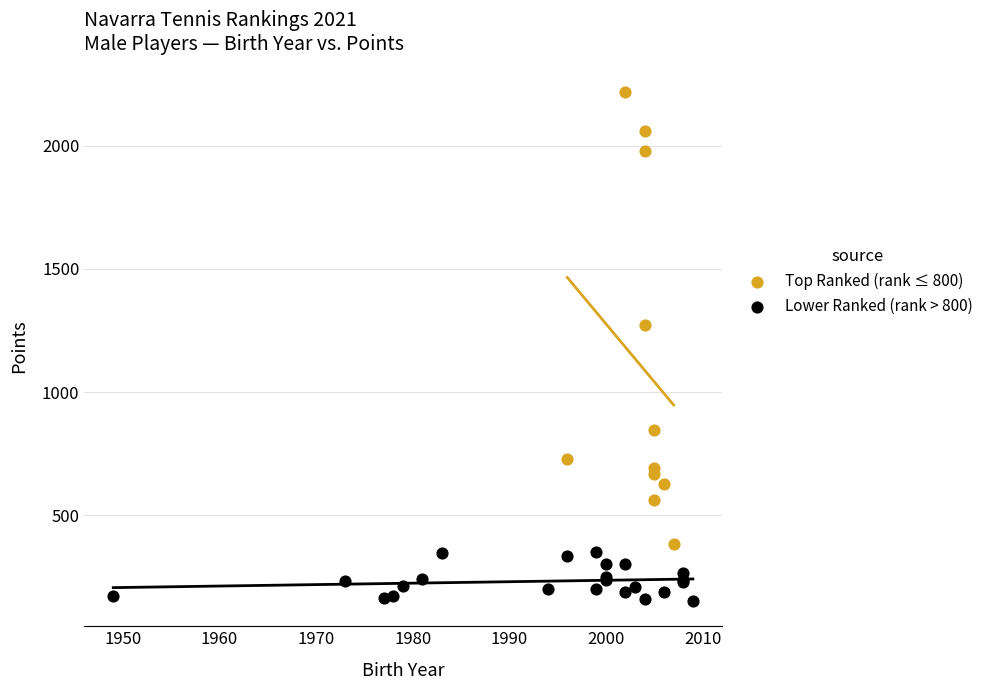

Which series contains the lowest Y value?

Lower Ranked (rank > 800)